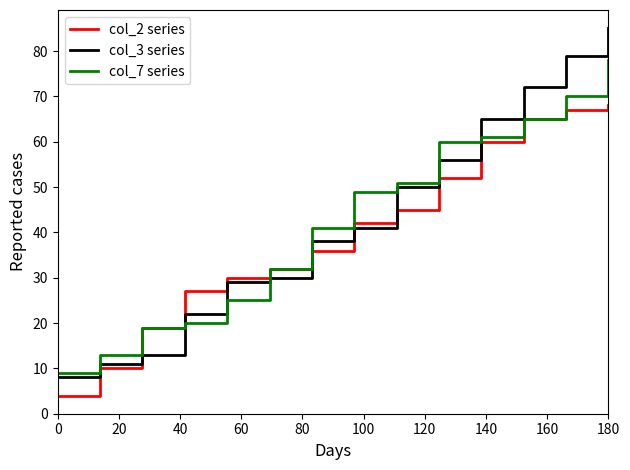

What is the minimum value shown in the chart?

4